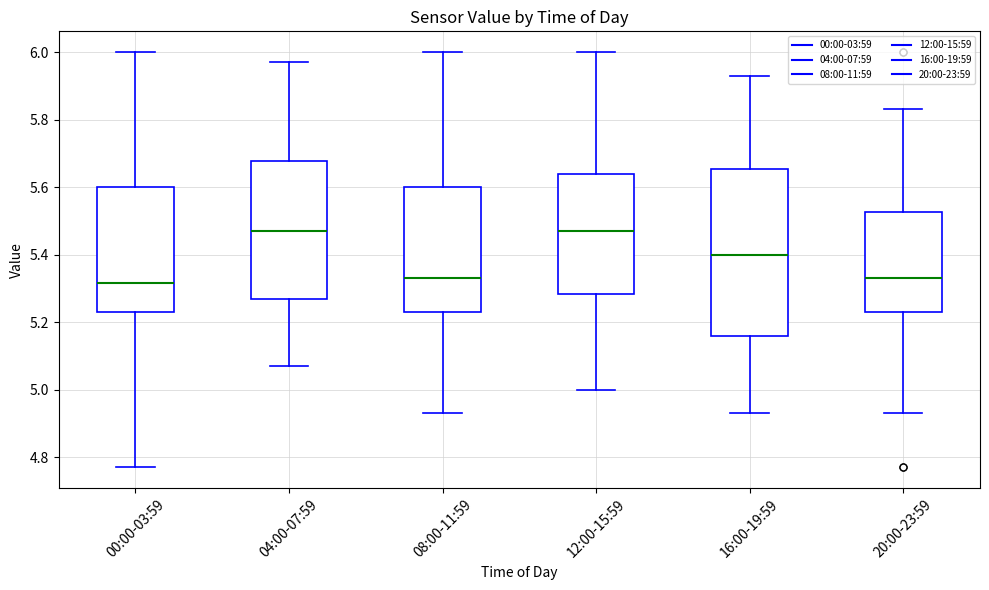

Reading left to right, read every box against the y-axis: the position of its median line, the range the box covers, and the ends of its whiskers. The values are not printed on the chart, so give them approximately, as read against the axis.

00:00-03:59: median 5.32, box 5.24 to 5.60, whiskers 4.78 to 6.00
04:00-07:59: median 5.48, box 5.28 to 5.68, whiskers 5.08 to 5.98
08:00-11:59: median 5.34, box 5.24 to 5.60, whiskers 4.94 to 6.00
12:00-15:59: median 5.48, box 5.28 to 5.64, whiskers 5.00 to 6.00
16:00-19:59: median 5.40, box 5.16 to 5.66, whiskers 4.94 to 5.94
20:00-23:59: median 5.34, box 5.24 to 5.52, whiskers 4.94 to 5.84